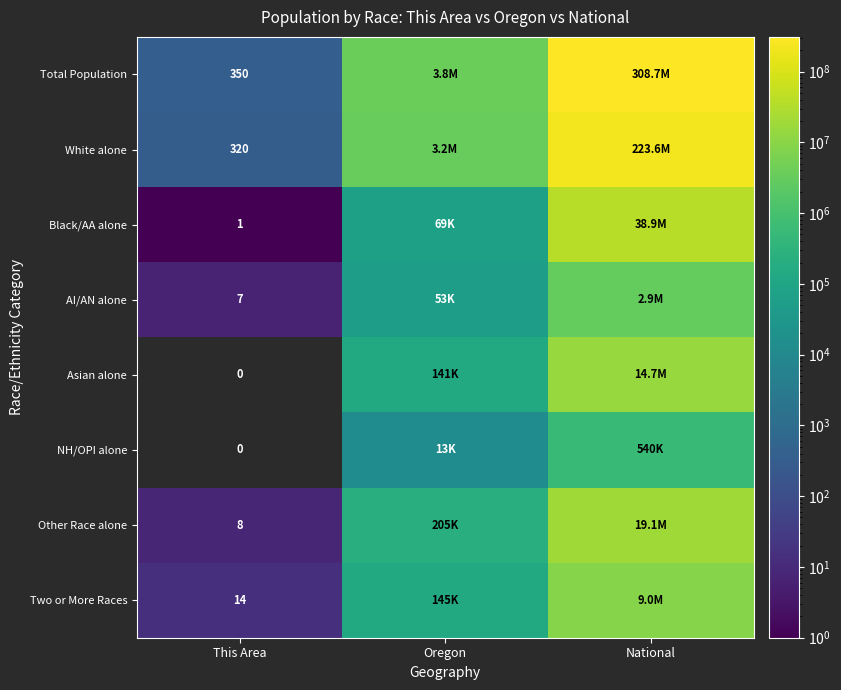

The value of AI/AN alone at This Area is 4. True or false?

False